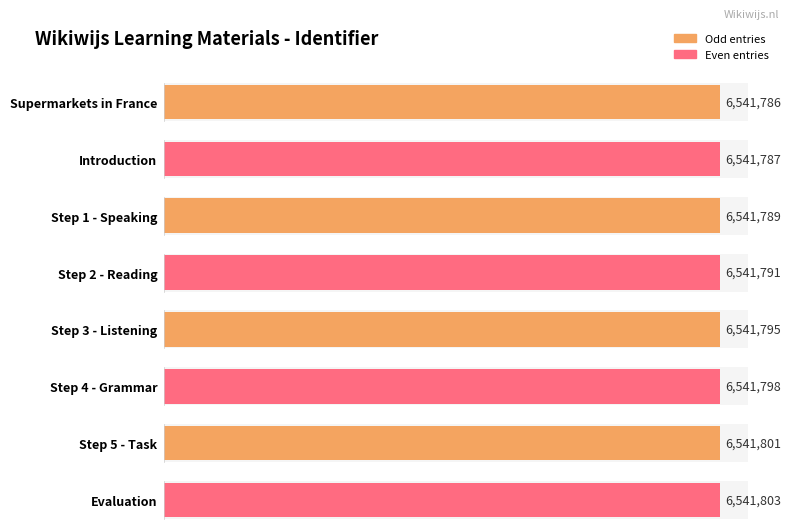

Count the values in the range 6541789 to 6541801.

5